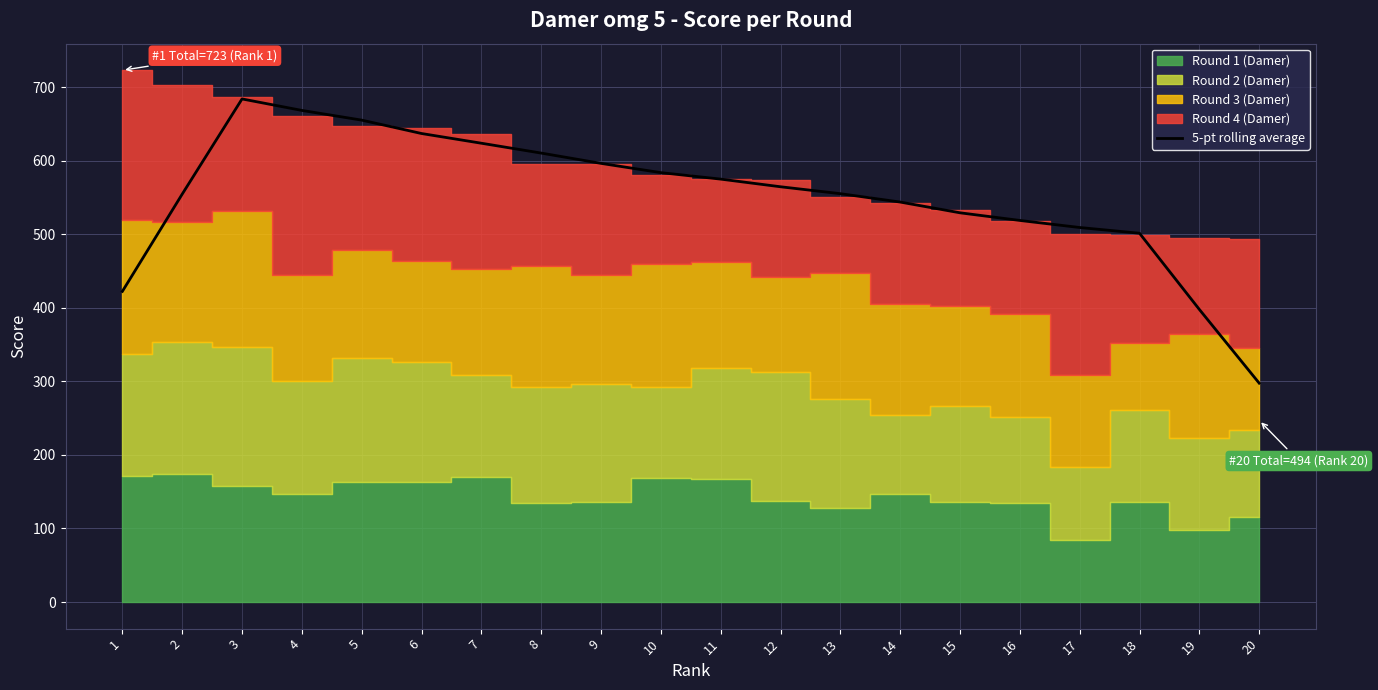

What is the value of the 12th point from the left?

564.6